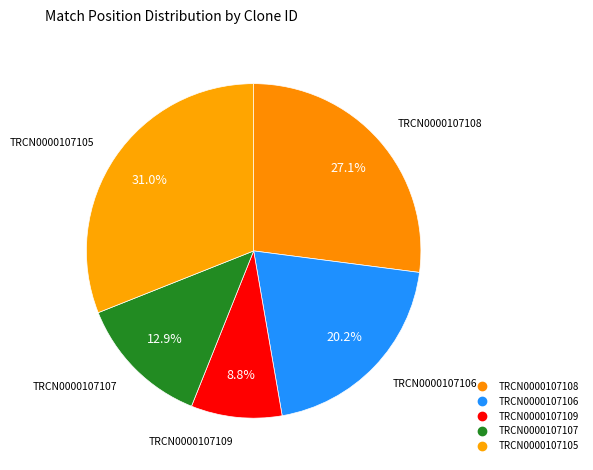

To the nearest percent, what is the average slice percentage?

20%